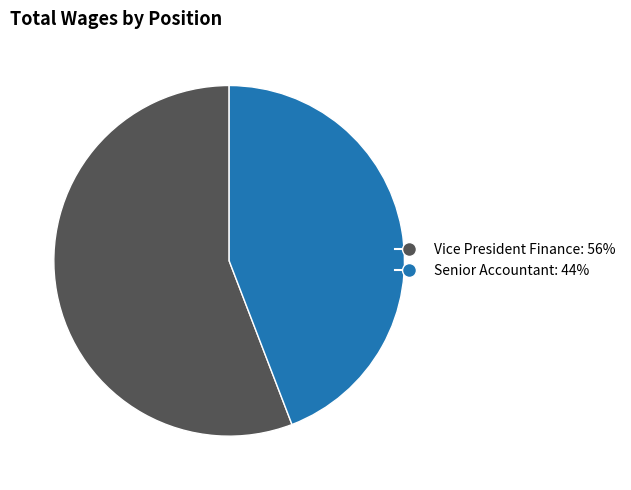

What is the ratio of the value at Senior Accountant to the value at Vice President Finance?

0.8